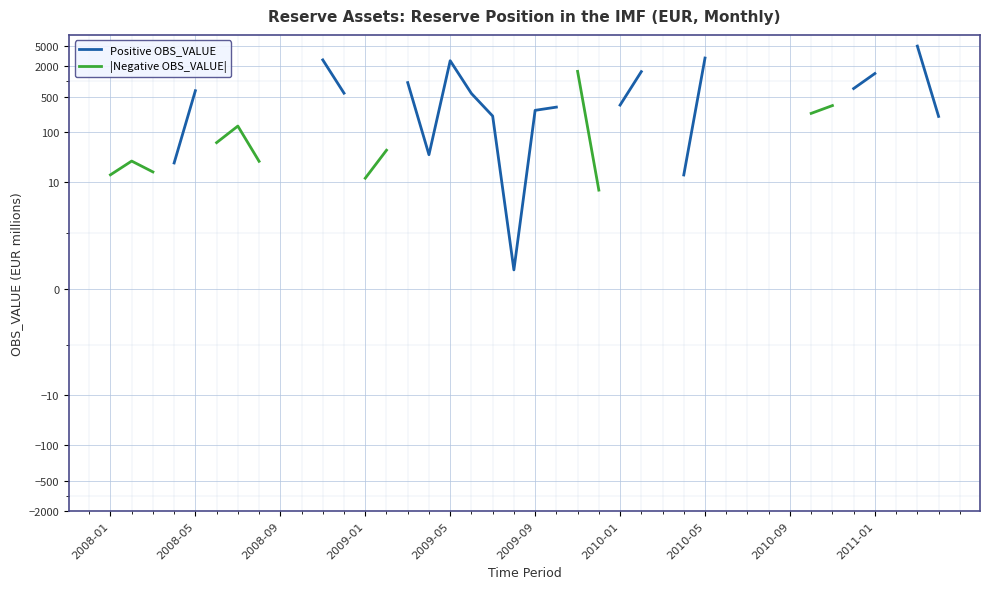

What is the approximate value of Positive OBS_VALUE at 14?

948.0